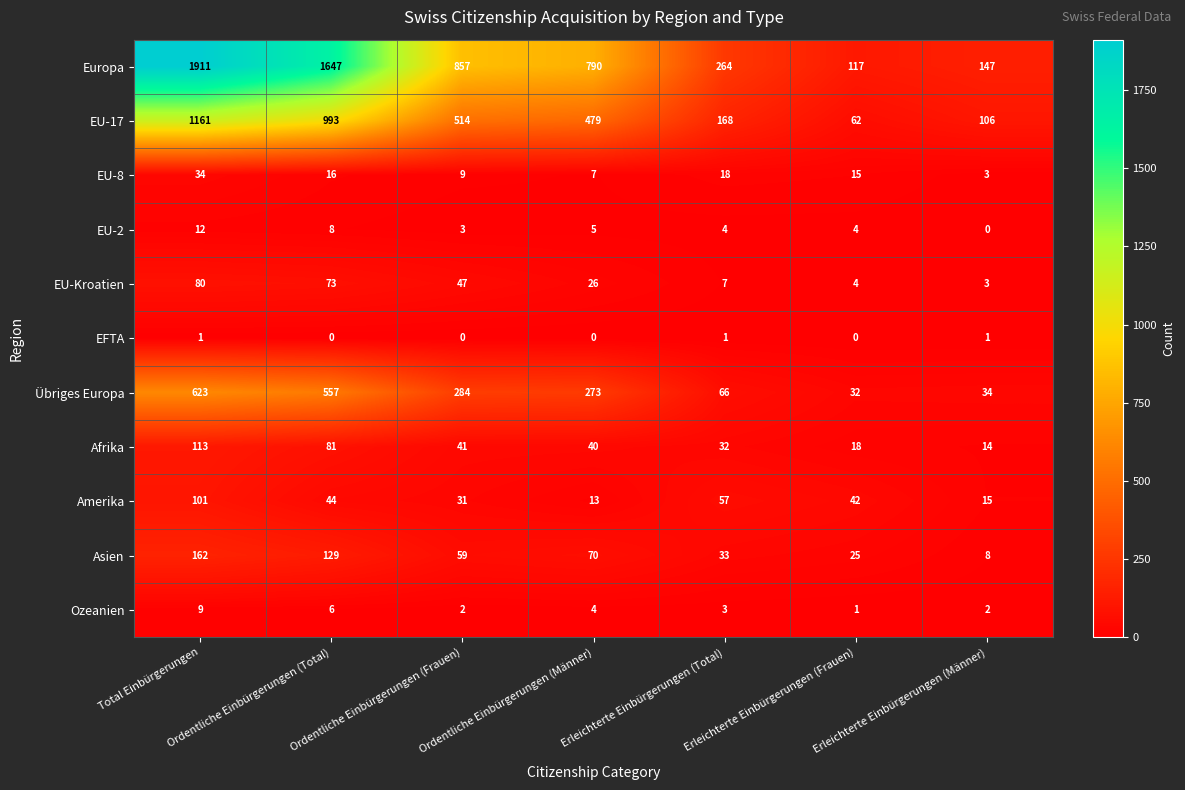

What is the total value across all series at Erleichterte Einbürgerungen (Männer)?

333